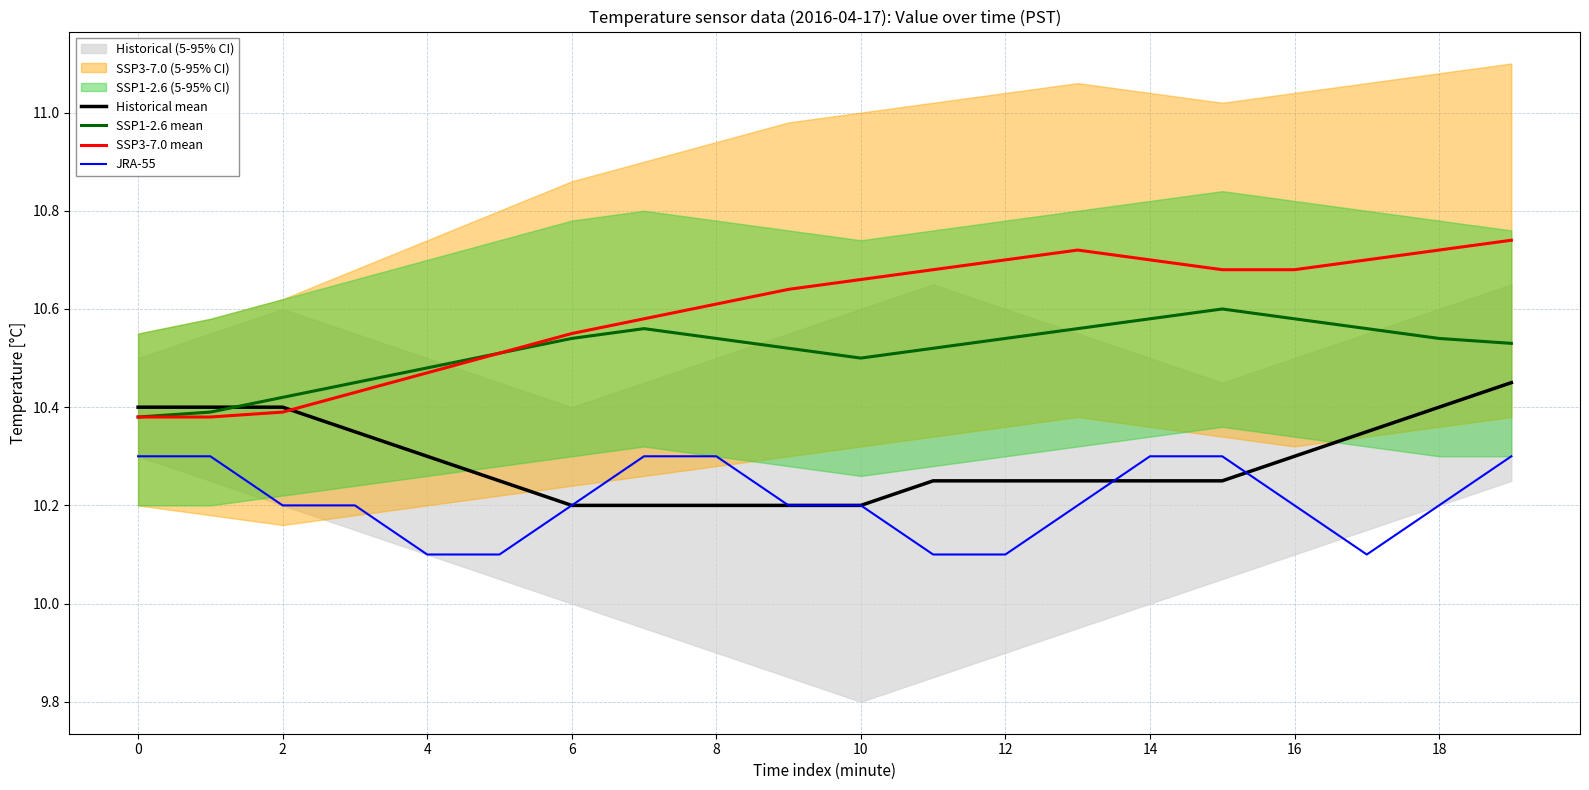

At which category is the sum across all series the highest?

19